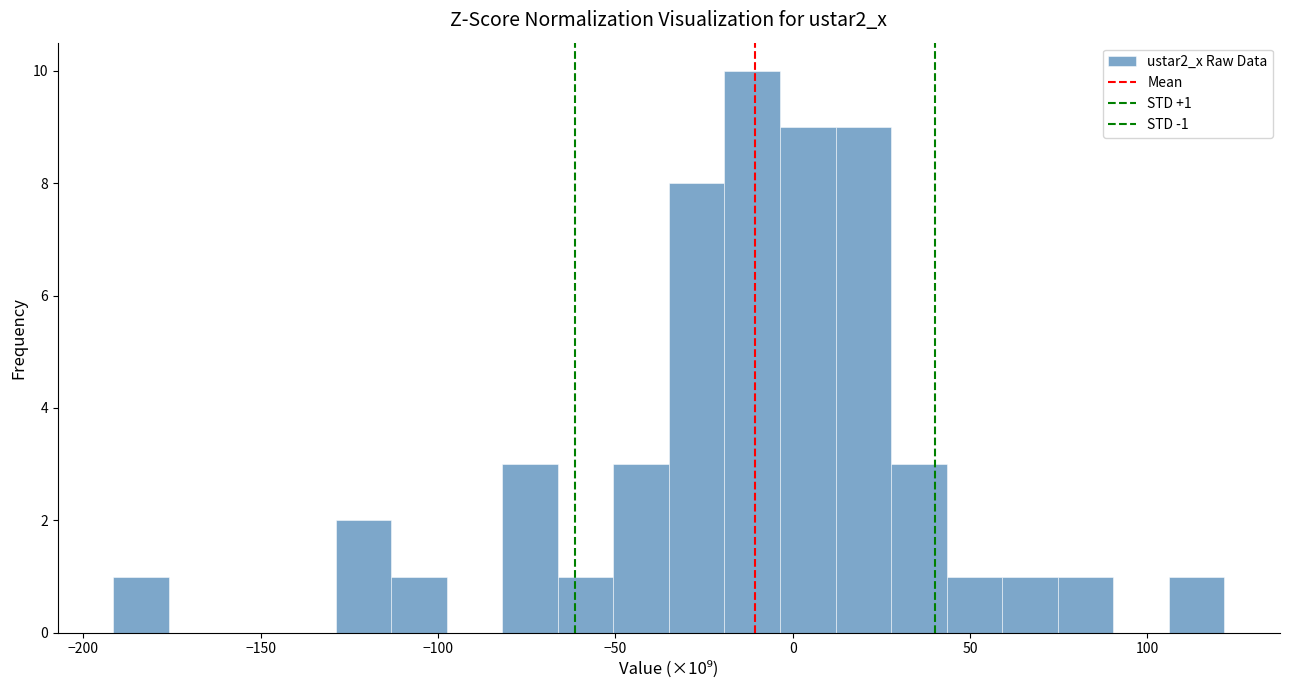

Around what value on the x-axis is the tallest bar? Give the approximate position of its centre, as read against the axis.

-10